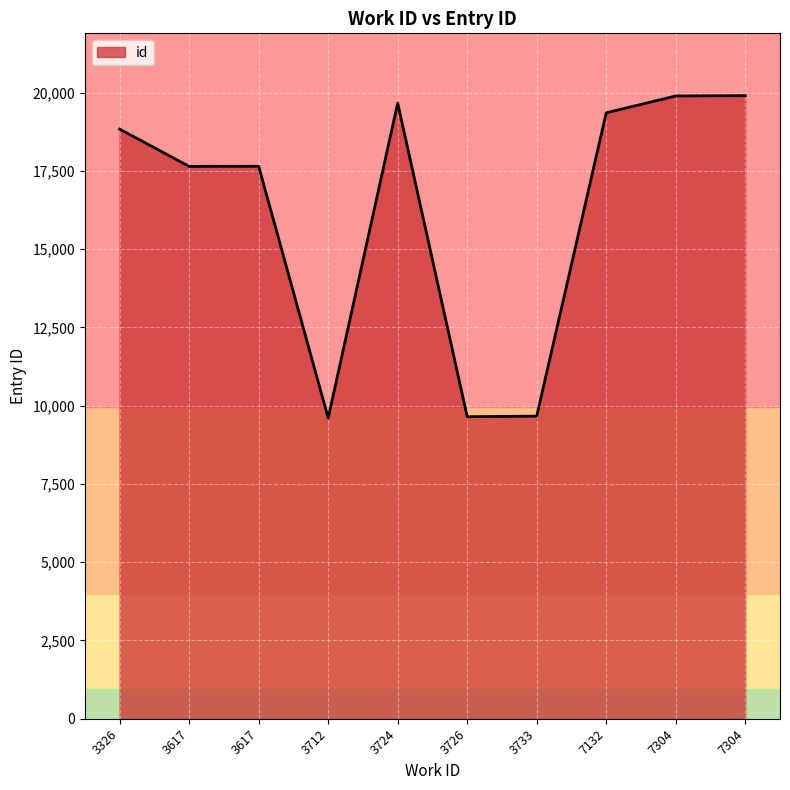

List the labels in order of value, smallest first.

3712, 3726, 3733, 3617, 3617, 3326, 7132, 3724, 7304, 7304